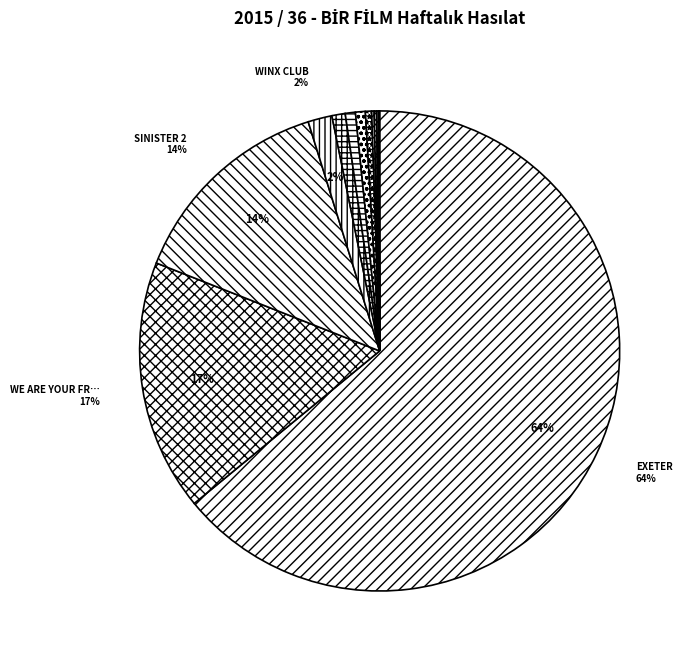

Is there a majority slice in this chart?

Yes